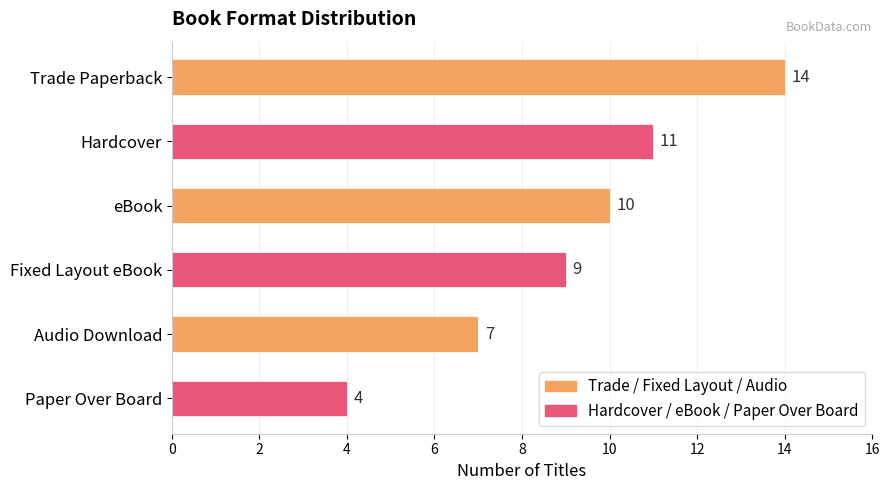

What is the sum of all values?

55